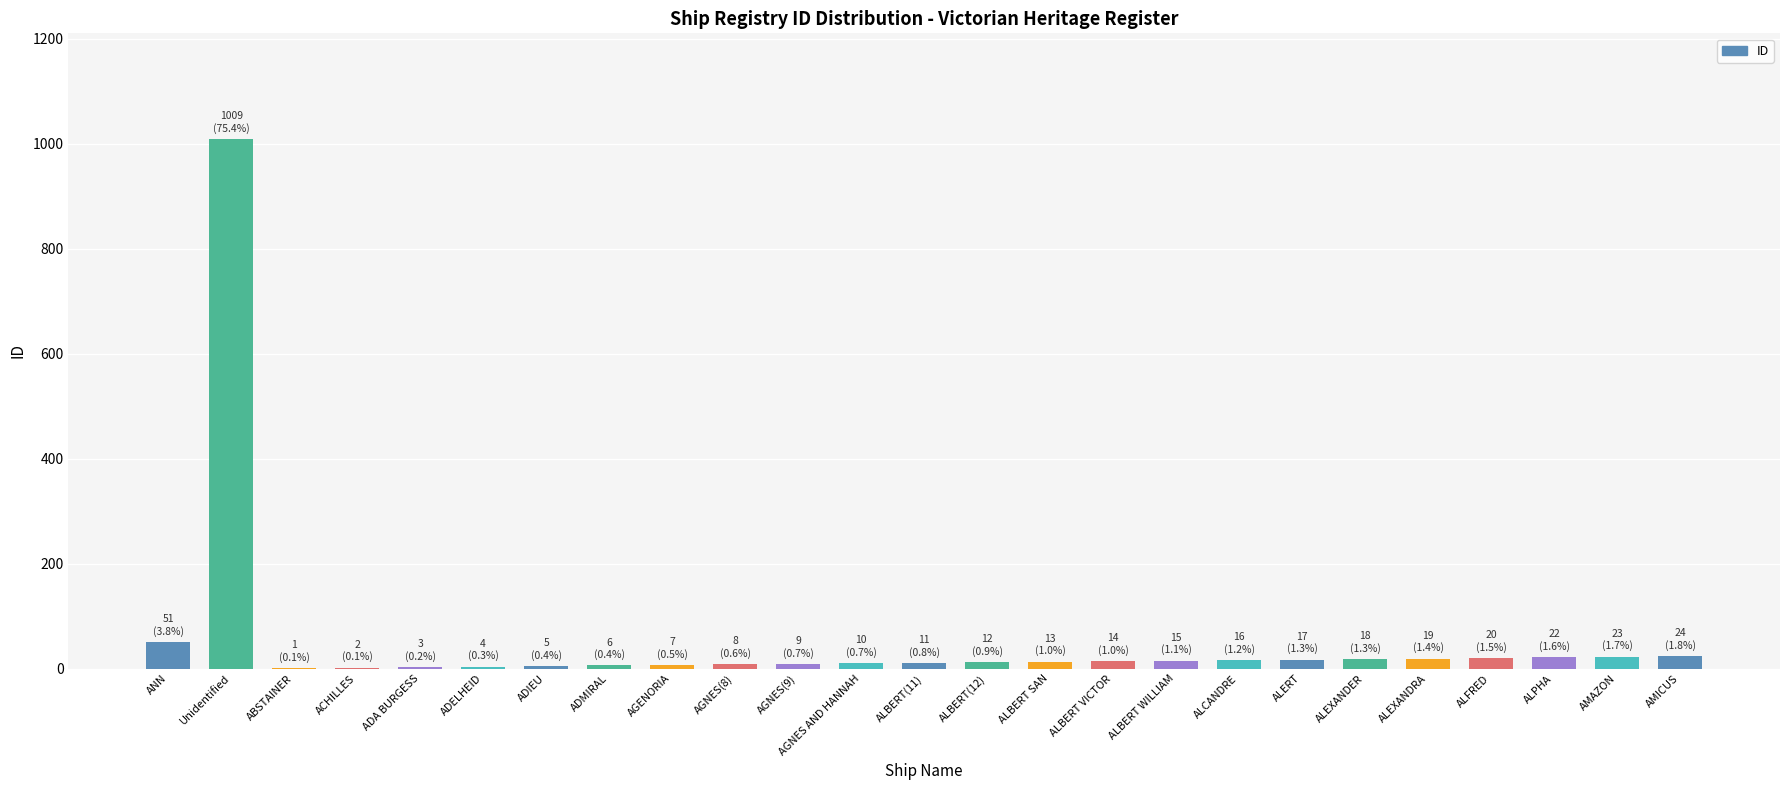

Are the bars horizontal?

No